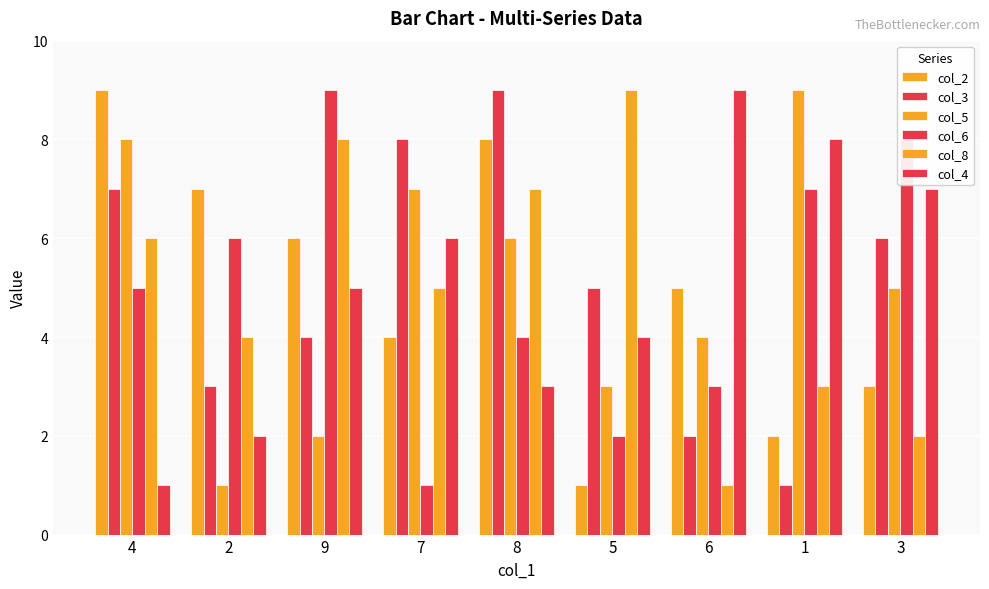

How many bars are there in total?

54